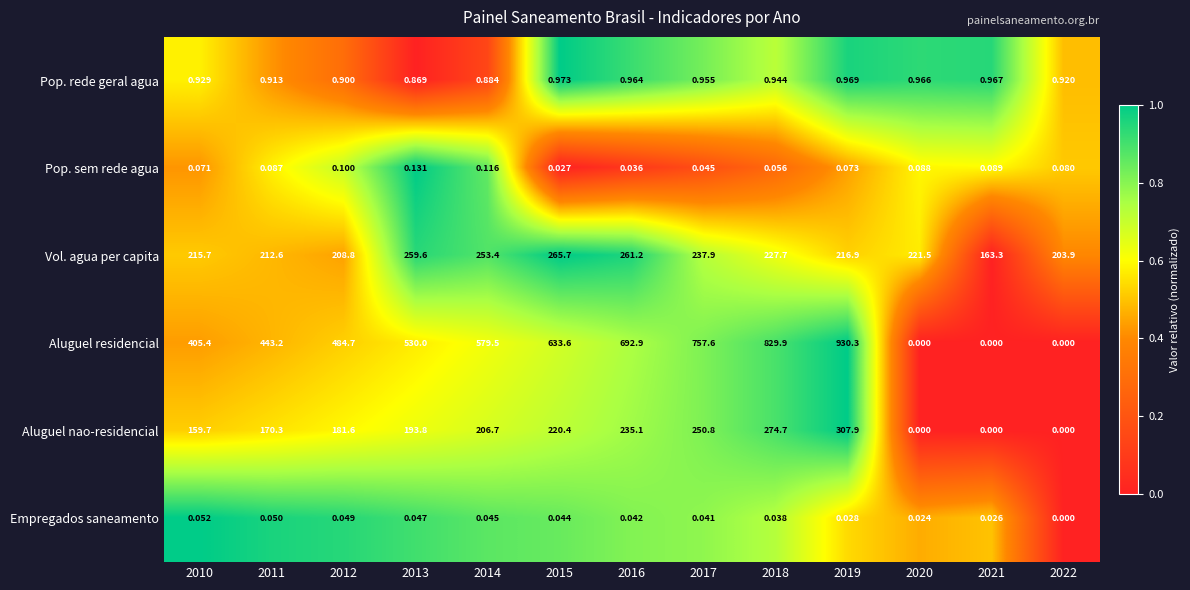

At how many categories does at least one series exceed 0?

13